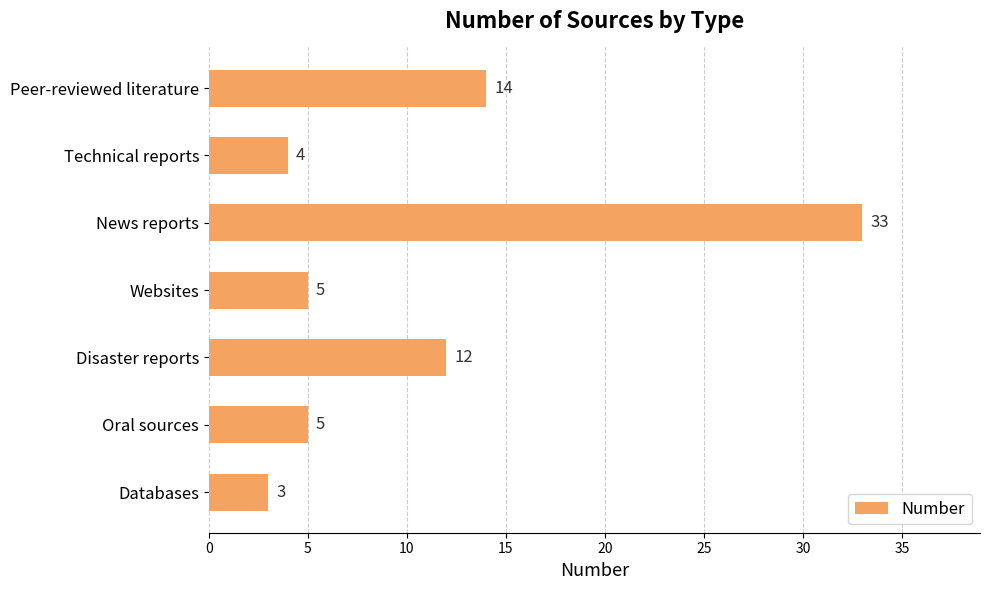

What is the change in value from Peer-reviewed literature to News reports?

+19